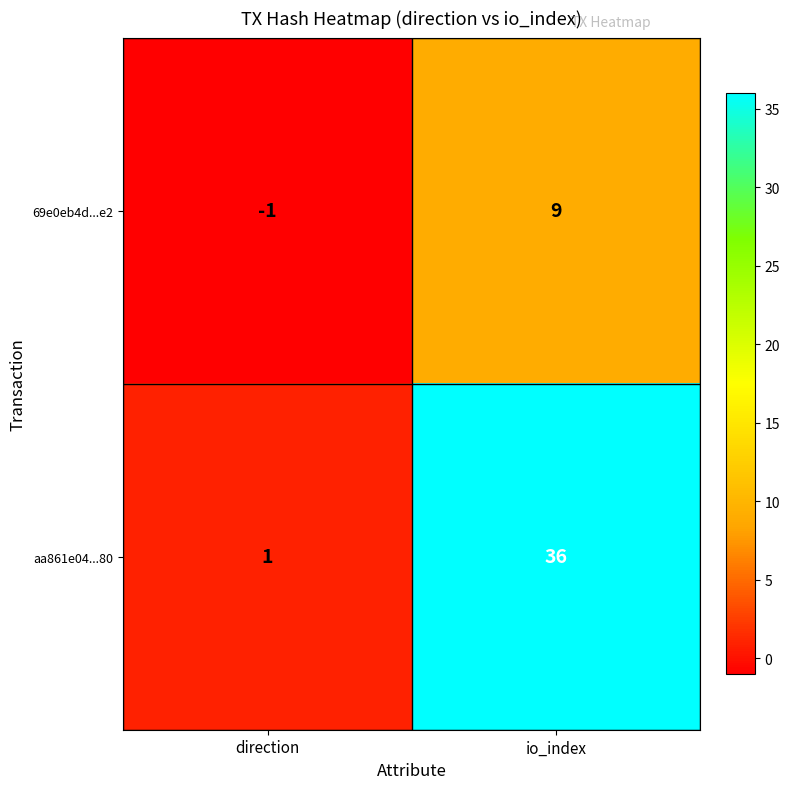

Reading left to right, extract all data points from this chart.

69e0eb4d...e2: direction=-1	io_index=9
aa861e04...80: direction=1	io_index=36